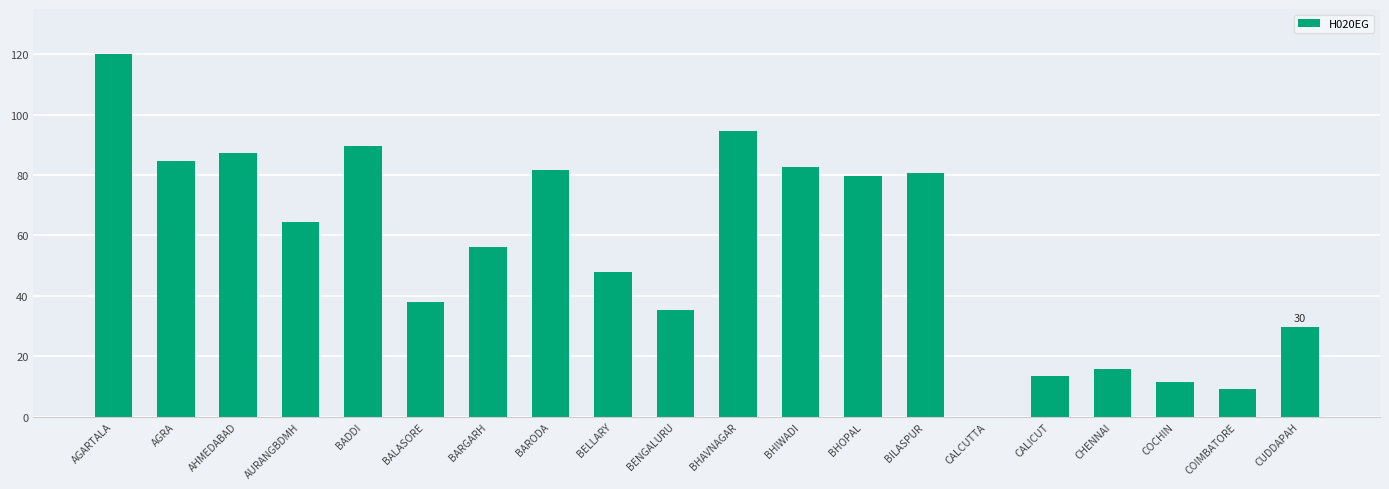

What is the change in value from AGRA to CHENNAI?

-68.8